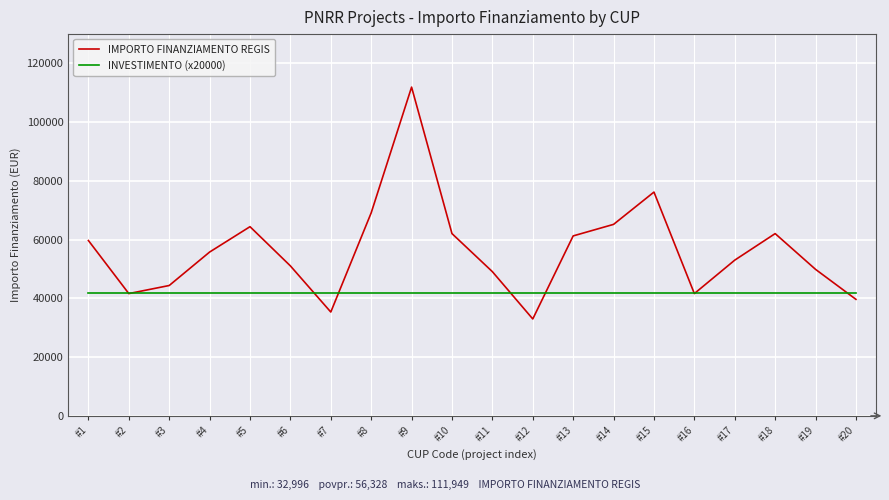

What is the spread (max minus min) of values at #13?

19277.4